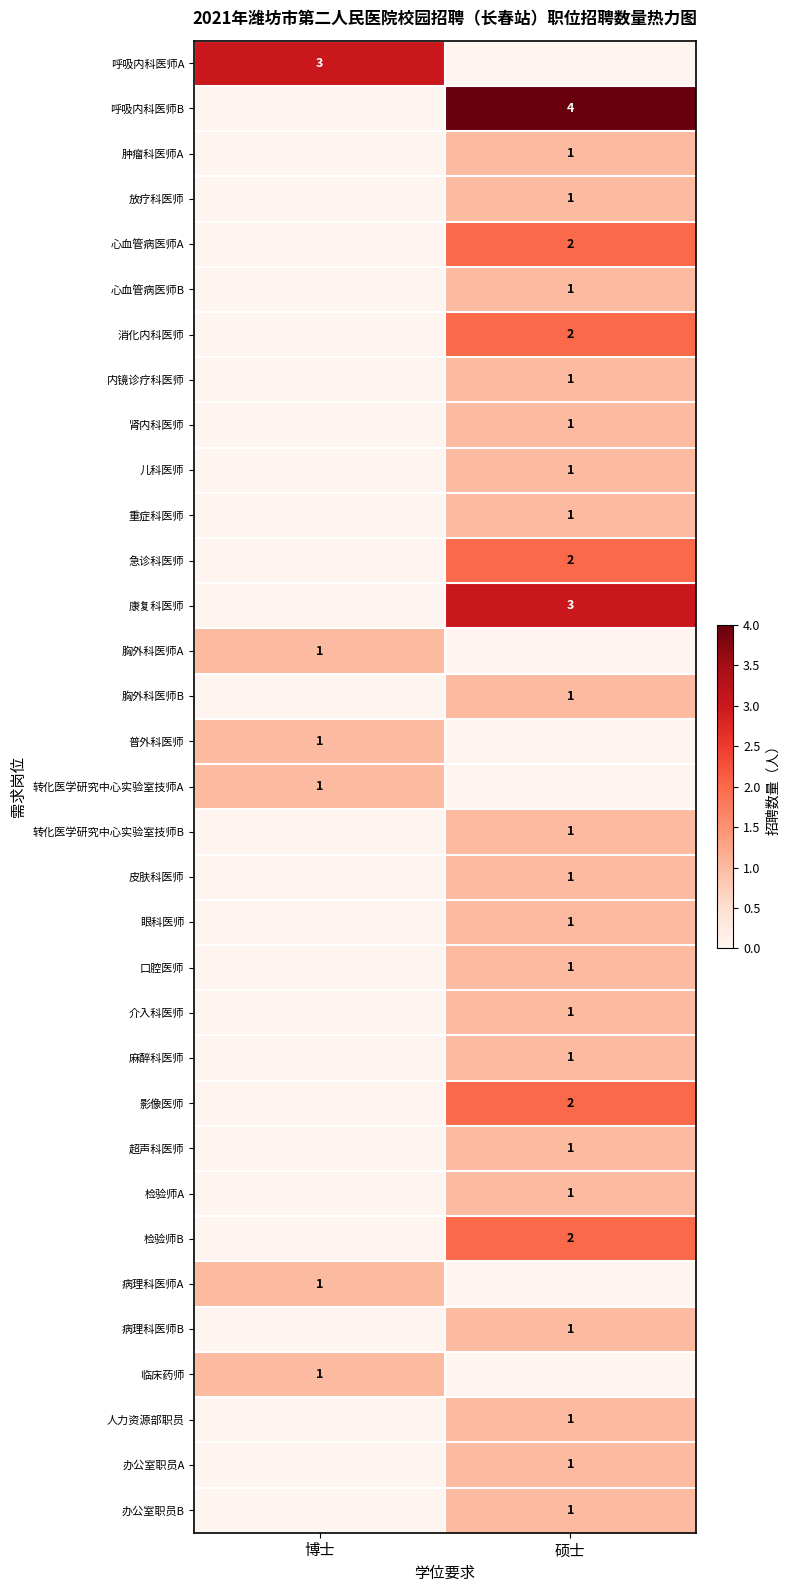

Is it true that 眼科医师 equals 1 at 硕士?

True